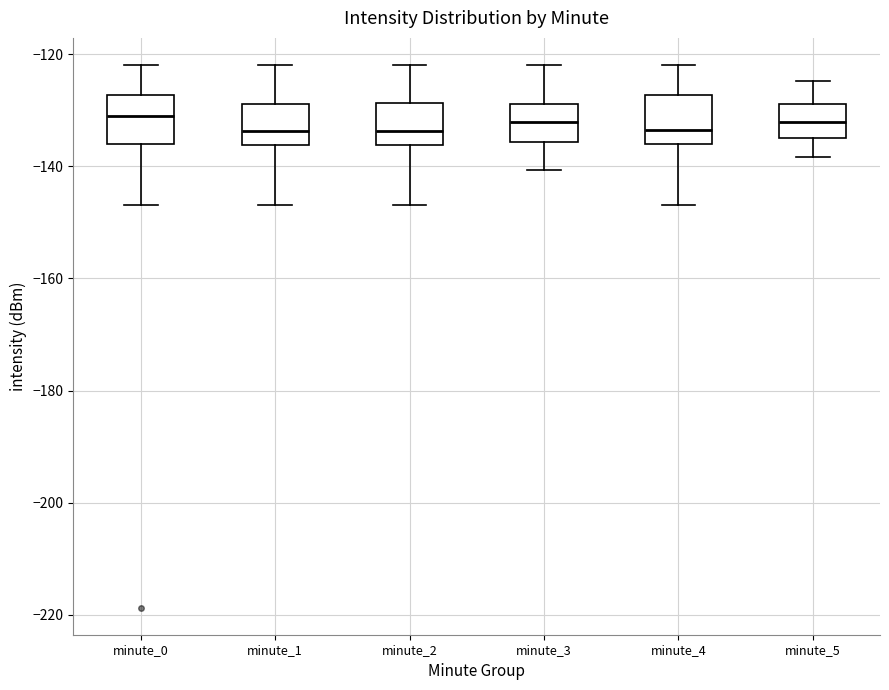

Reading left to right, transcribe this box plot: for each box, give where its median line is, the range the box spans, and where its two whiskers end, as read against the y-axis. The values are not printed on the chart, so give them approximately, as read against the axis.

minute_0: median -130, box -136 to -128, whiskers -146 to -122
minute_1: median -134, box -136 to -128, whiskers -146 to -122
minute_2: median -134, box -136 to -128, whiskers -146 to -122
minute_3: median -132, box -136 to -128, whiskers -140 to -122
minute_4: median -134, box -136 to -128, whiskers -146 to -122
minute_5: median -132, box -136 to -128, whiskers -138 to -124